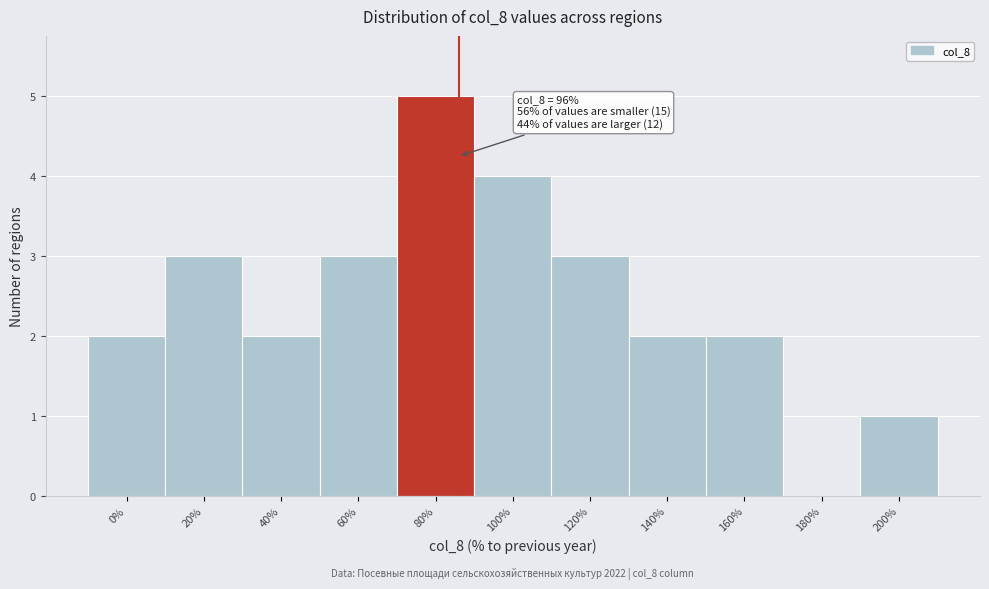

Is it true that the value at 120% is 5?

False